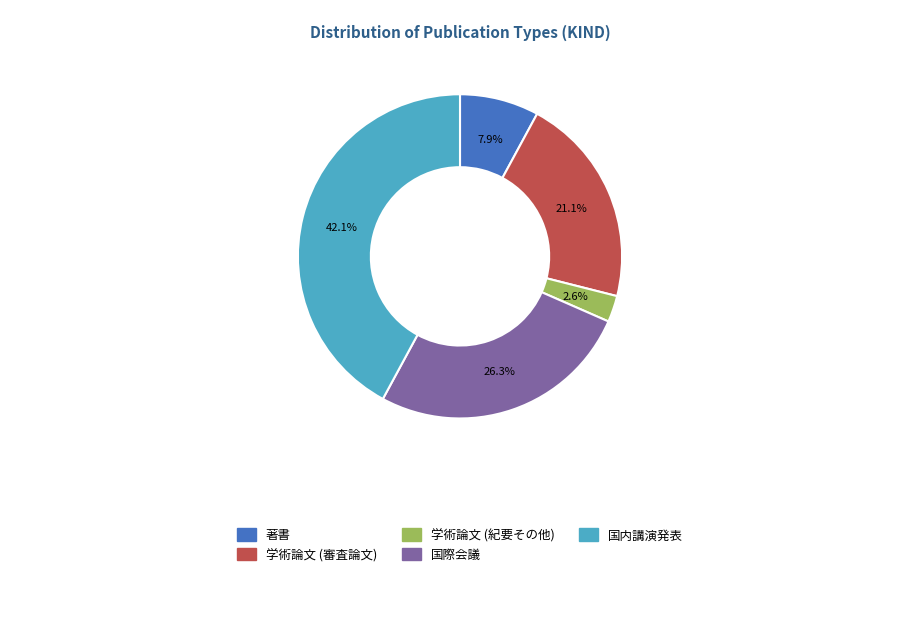

To the nearest percent, what is the difference between the 国内講演発表 and 国際会議 slice percentages?

16%